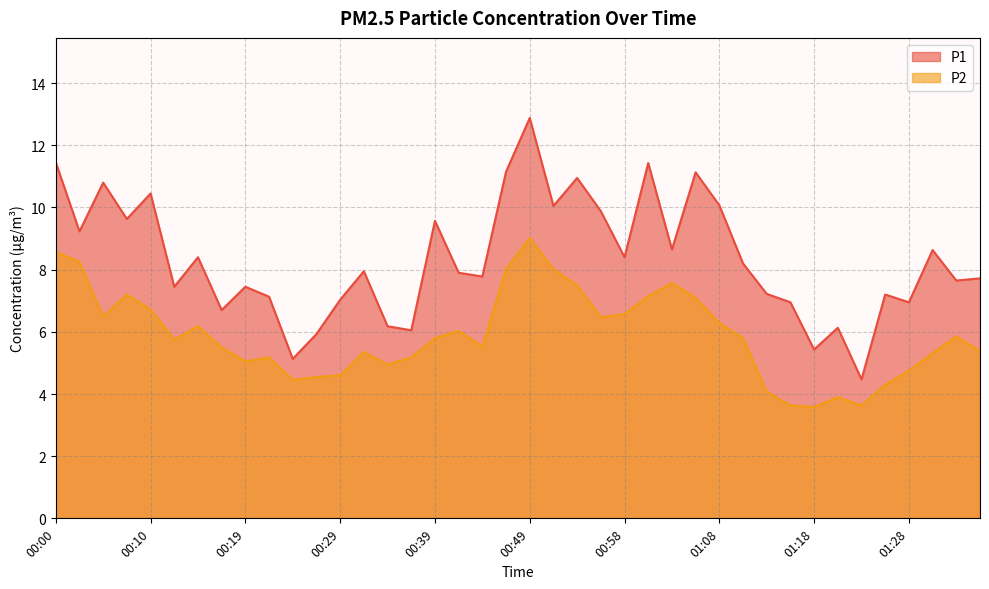

Which category has the lowest value across all series?

01:18